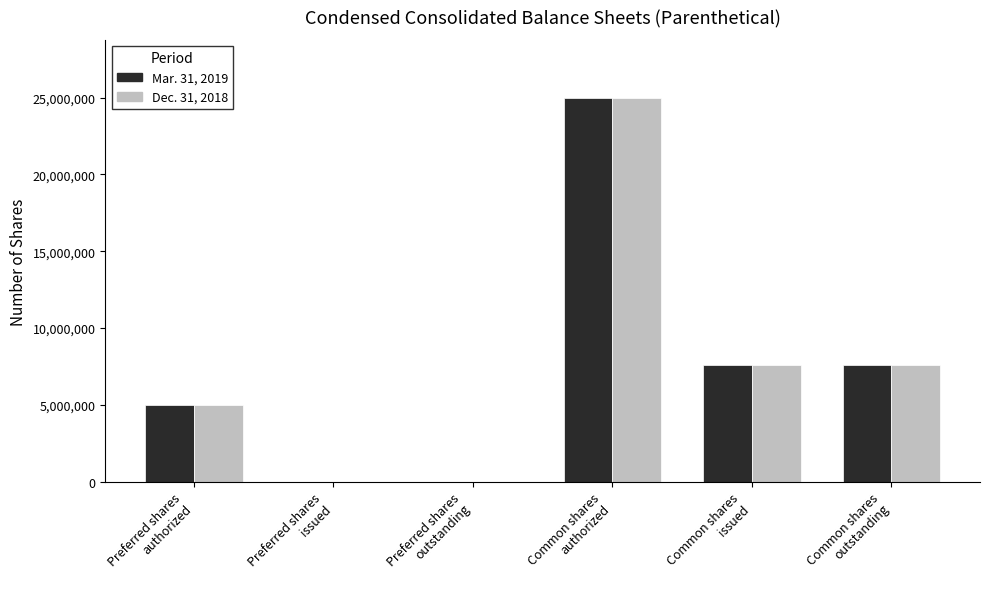

What is the maximum value shown in the chart?

25000000